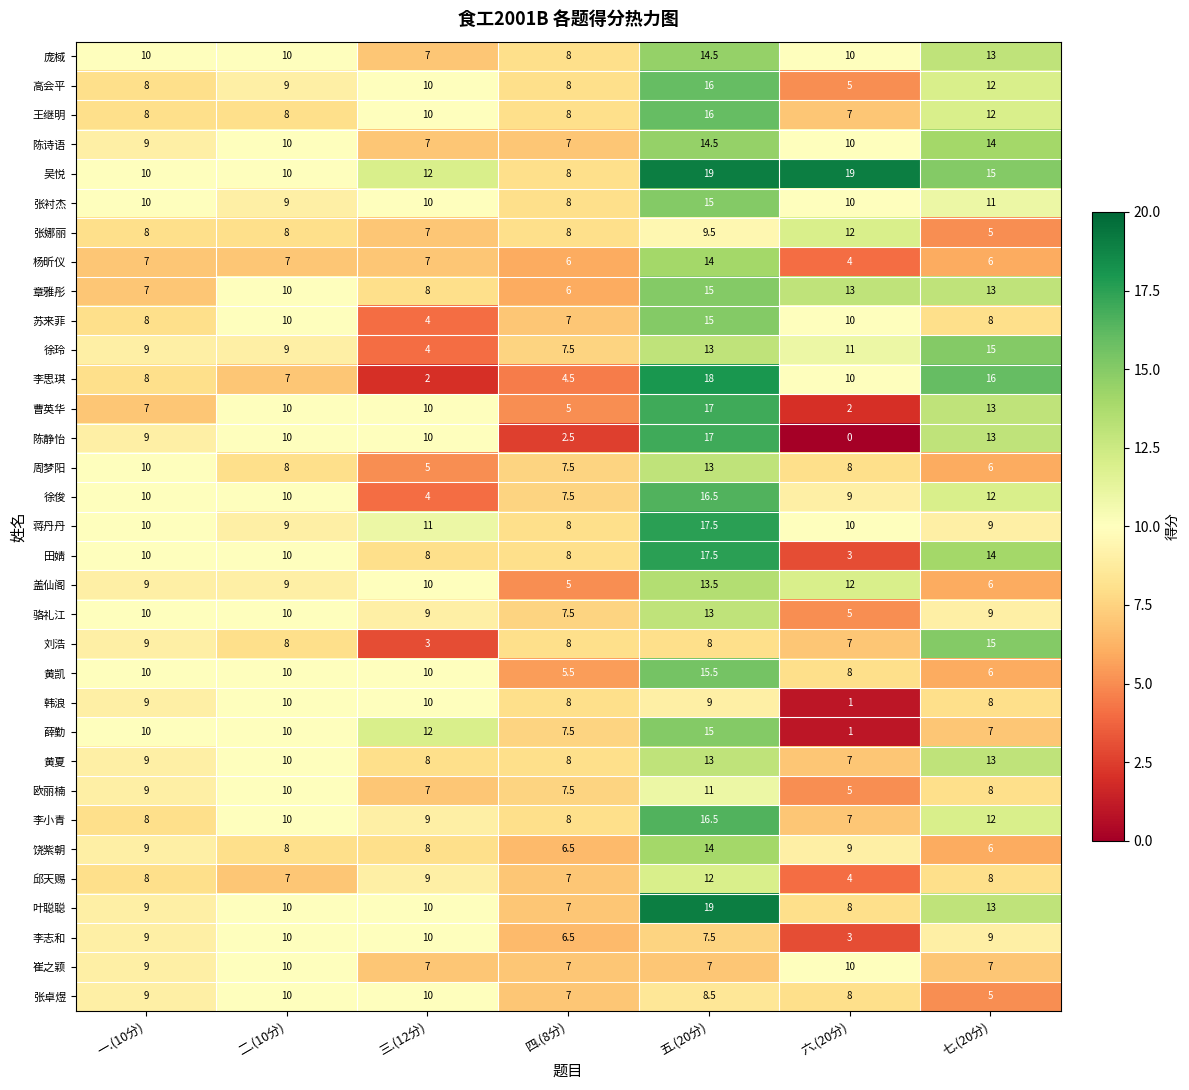

What is the sum of all 李思琪 values?

65.5